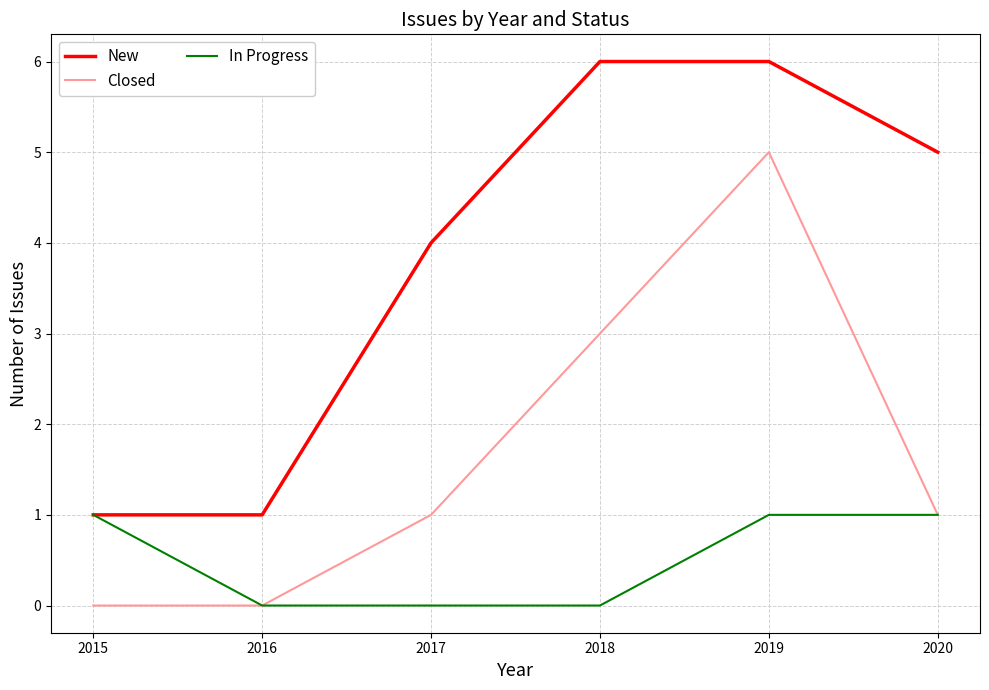

Rank the series by their maximum value, from highest to lowest.

New, Closed, In Progress